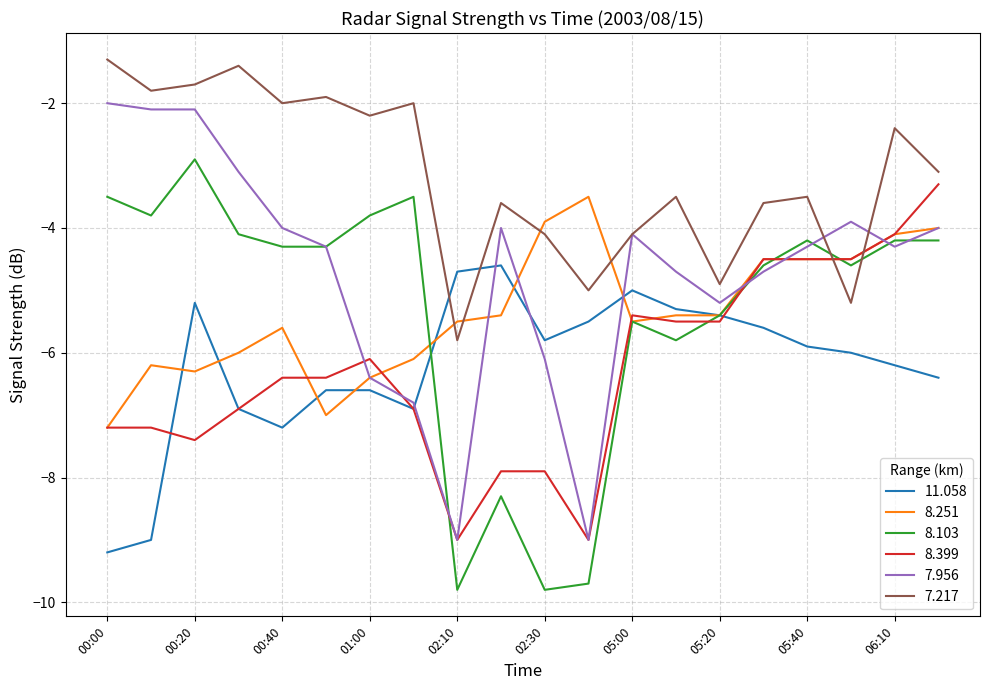

Does the chart have visible grid lines?

Yes